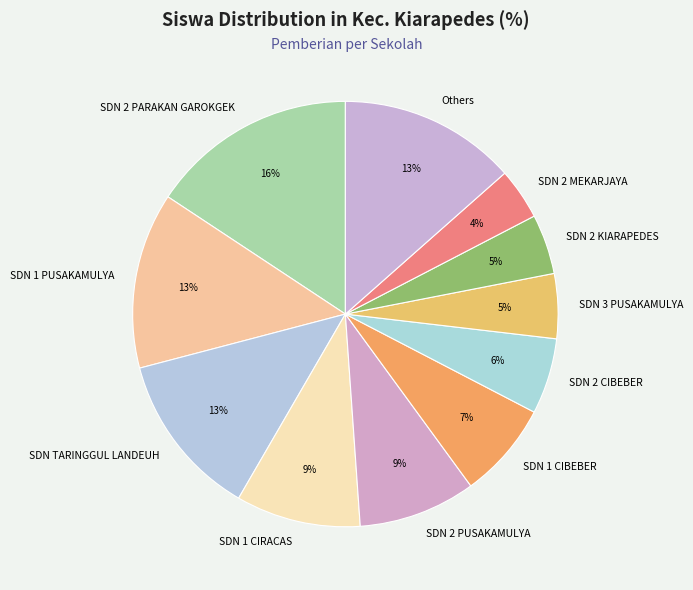

Is there a majority slice in this chart?

No